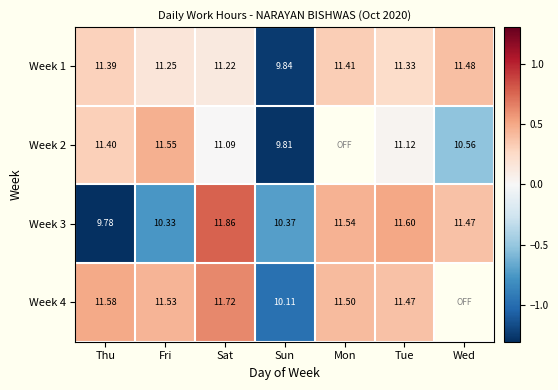

At how many categories does at least one series exceed 0?

6